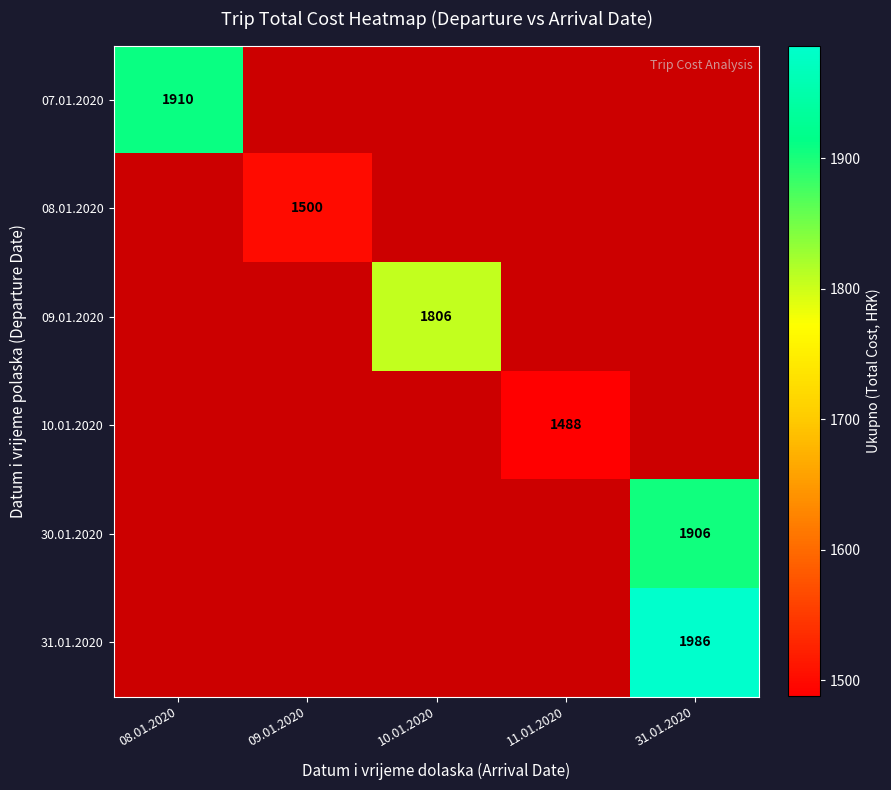

Which series has the largest range (max minus min)?

07.01.2020